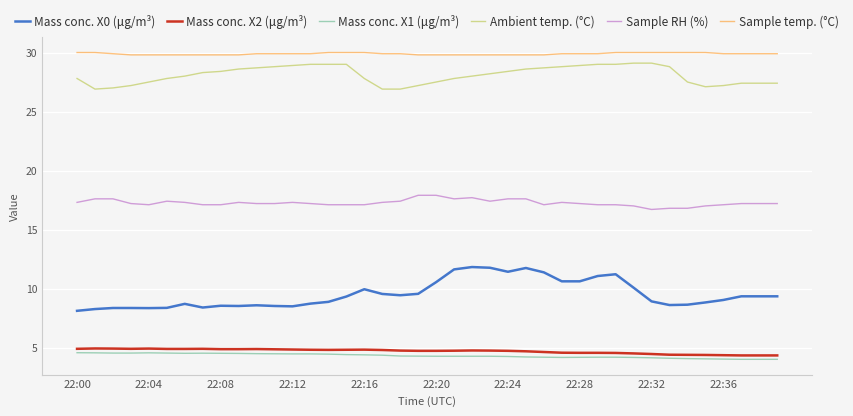

What is the difference between the maximum and minimum values in the Sample RH (%) series?

1.2